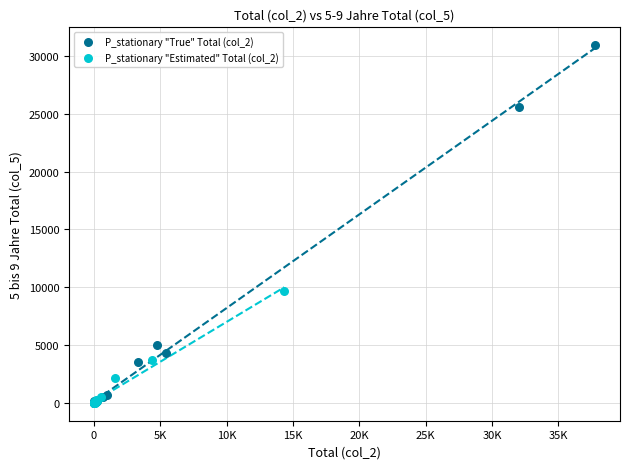

Which series contains the highest Y value?

P_stationary "True" Total (col_2)